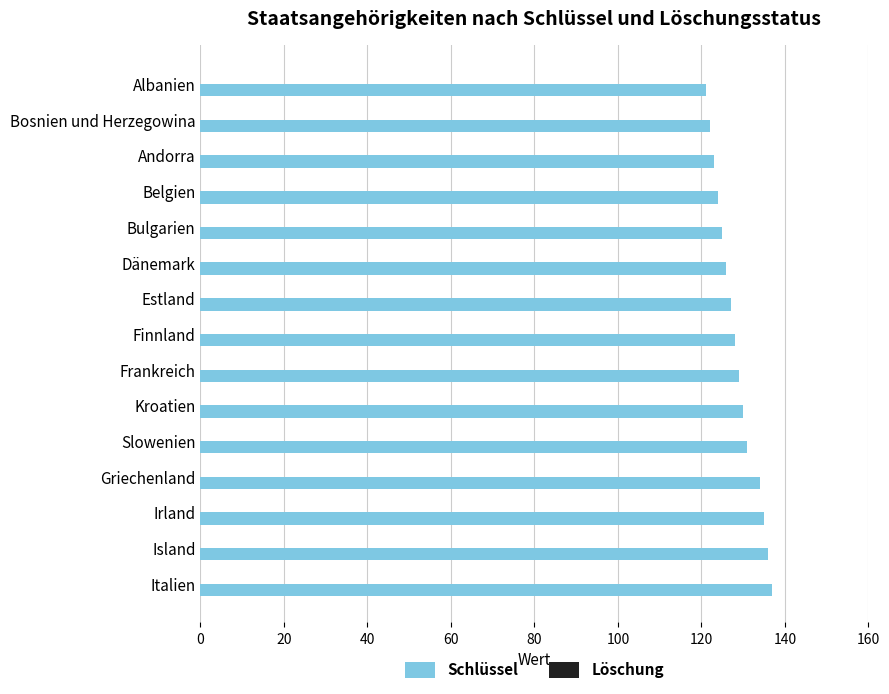

What is the maximum value shown in the chart?

137